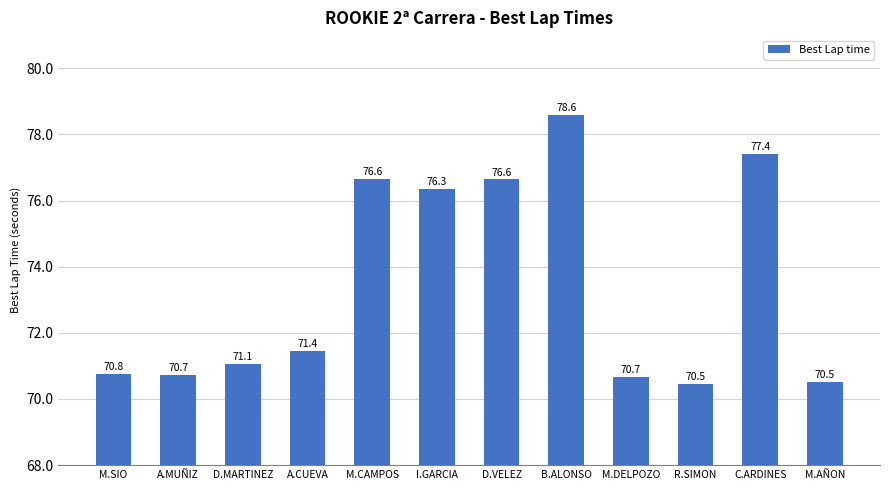

What is the label of the 10th bar from the right?

D.MARTINEZ